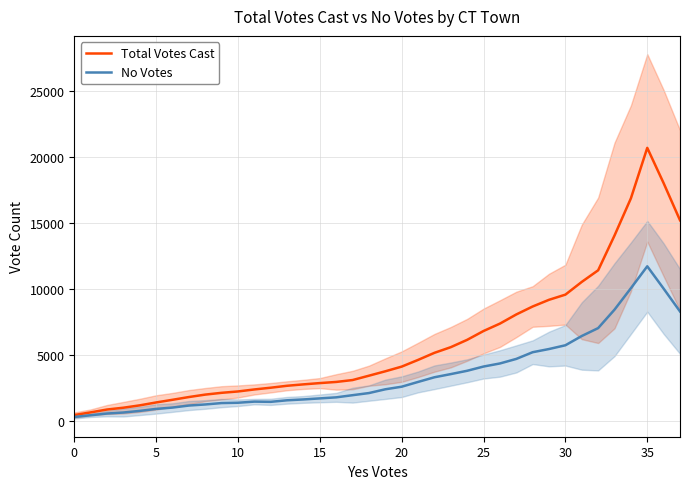

The value of Total Votes Cast at 9 is 1188.5. True or false?

False